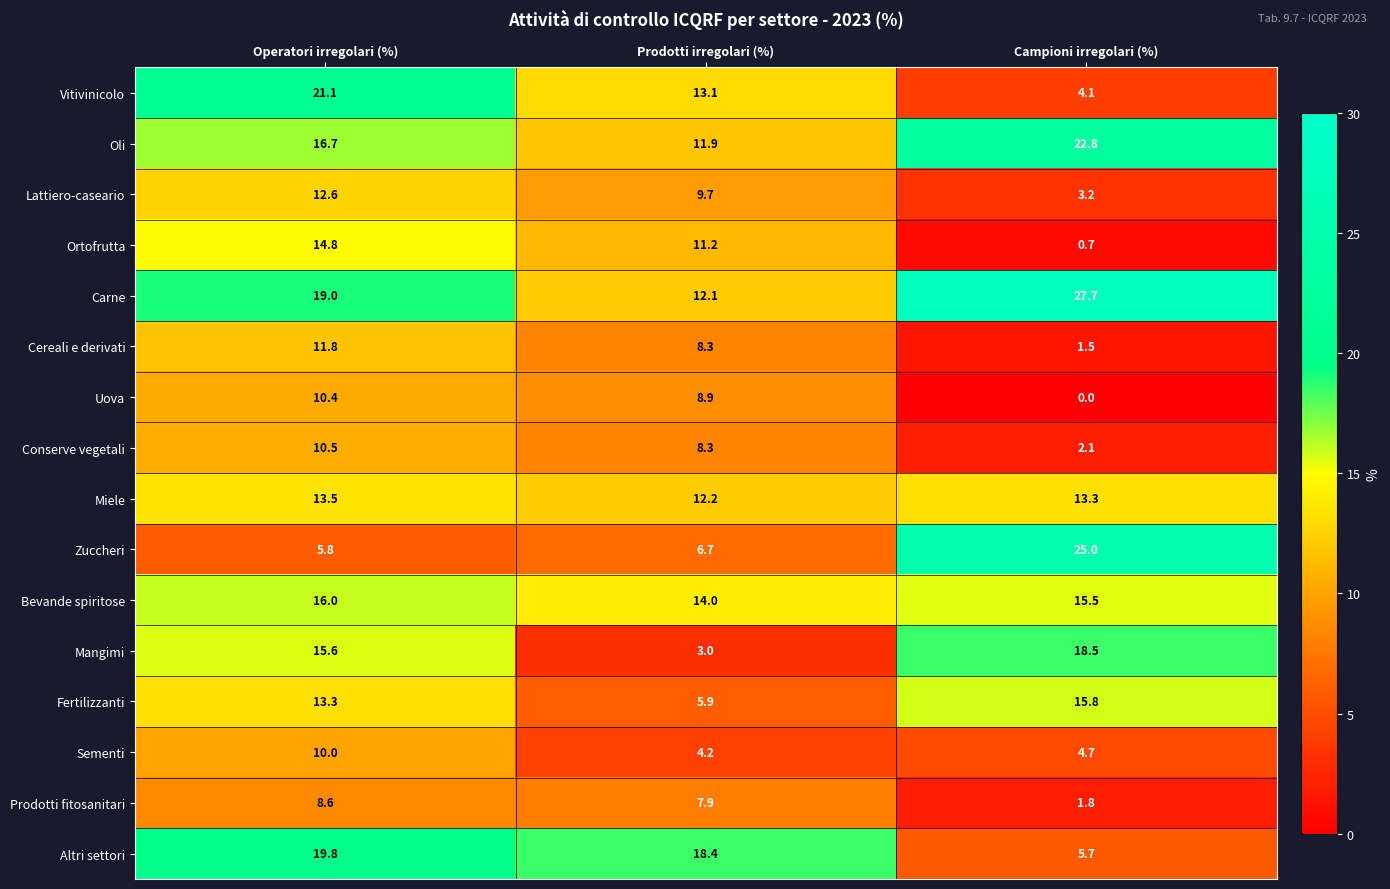

At Campioni irregolari (%), list the series in order from largest to smallest.

Carne, Zuccheri, Oli, Mangimi, Fertilizzanti, Bevande spiritose, Miele, Altri settori, Sementi, Vitivinicolo, Lattiero-caseario, Conserve vegetali, Prodotti fitosanitari, Cereali e derivati, Ortofrutta, Uova